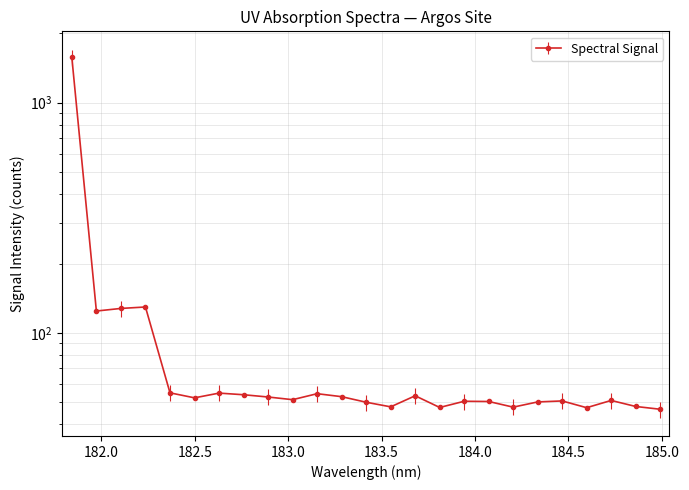

What is the value of the 11th point from the left?

54.4